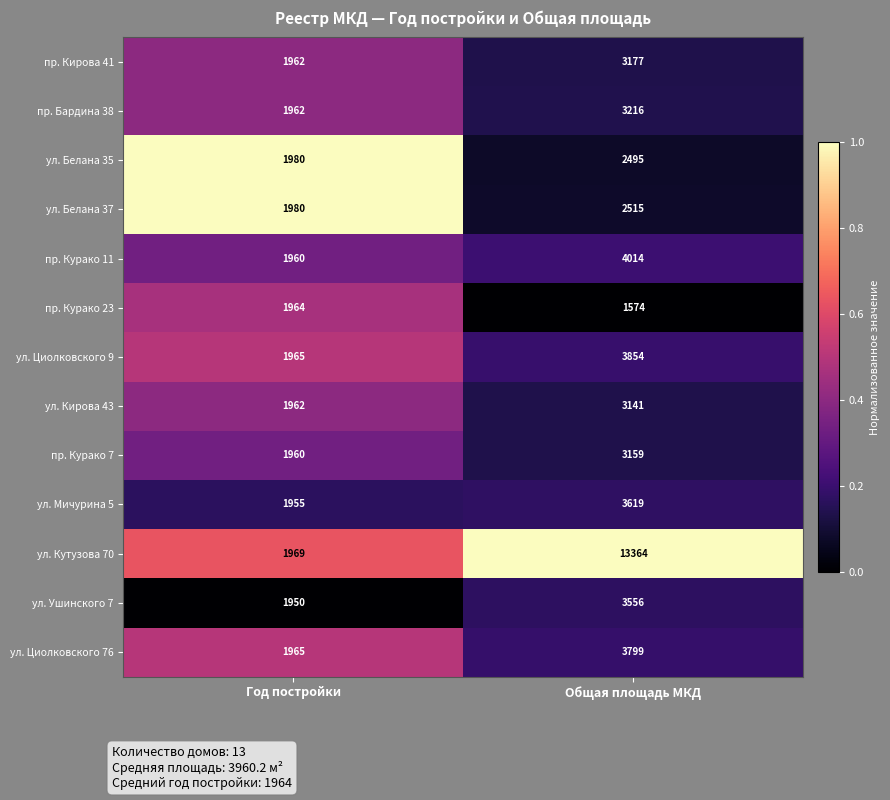

True or false: ул. Белана 35 has a value of 1980 at Год постройки.

True